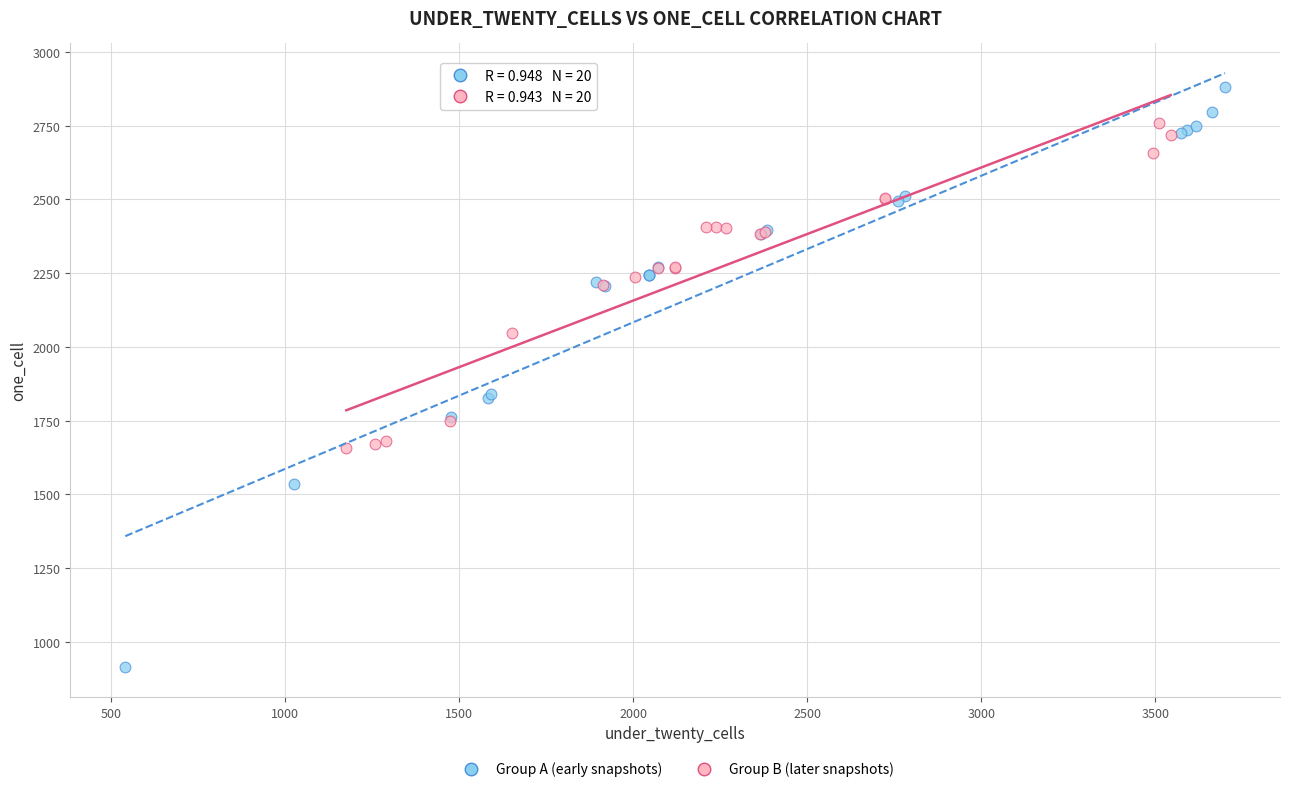

Which series contains the lowest Y value?

Group A (early snapshots)